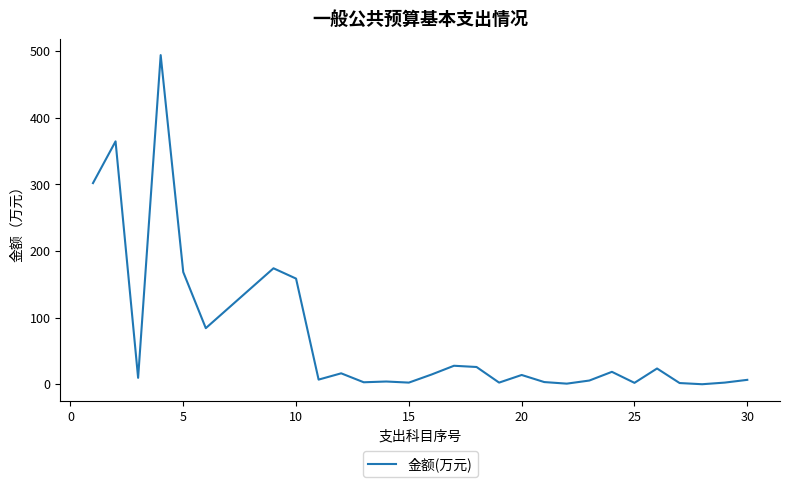

What is the difference between the maximum and minimum values?

494.1